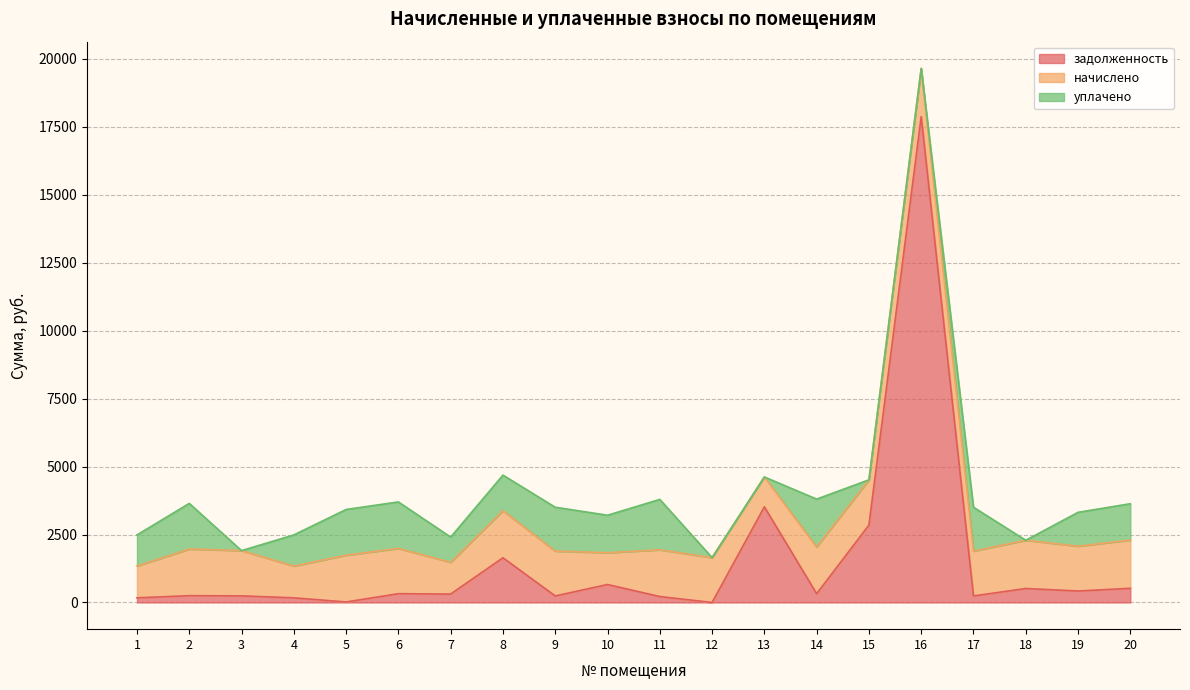

What is the value of the задолженность point at the 7th from the left?

308.4